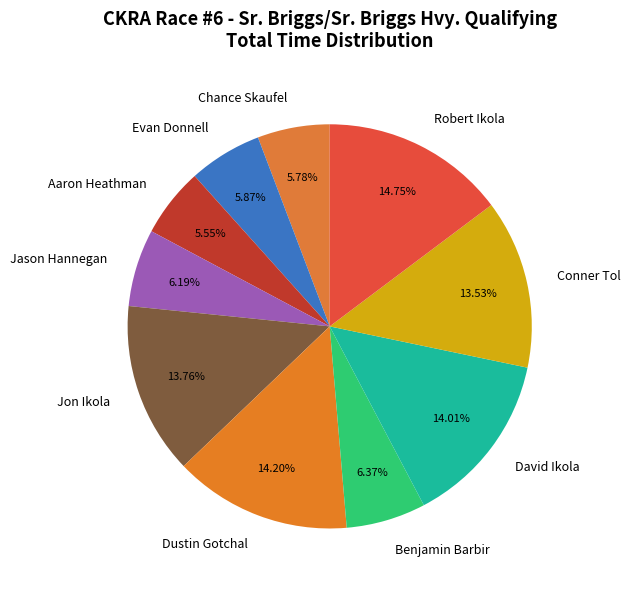

Count the number of slices in the pie.

10